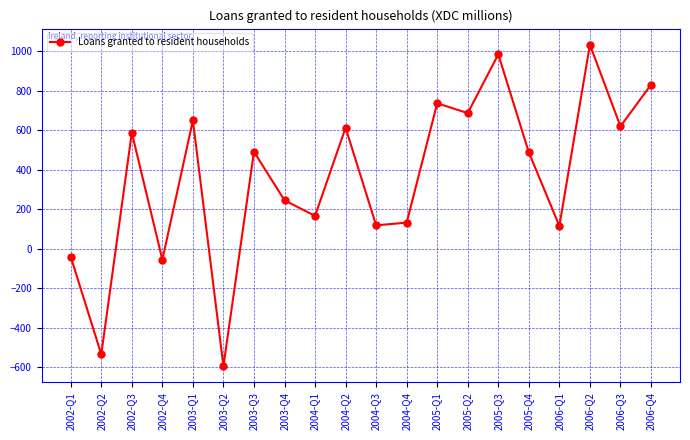

True or false: there are more than 2 points higher than both neighbors.

True